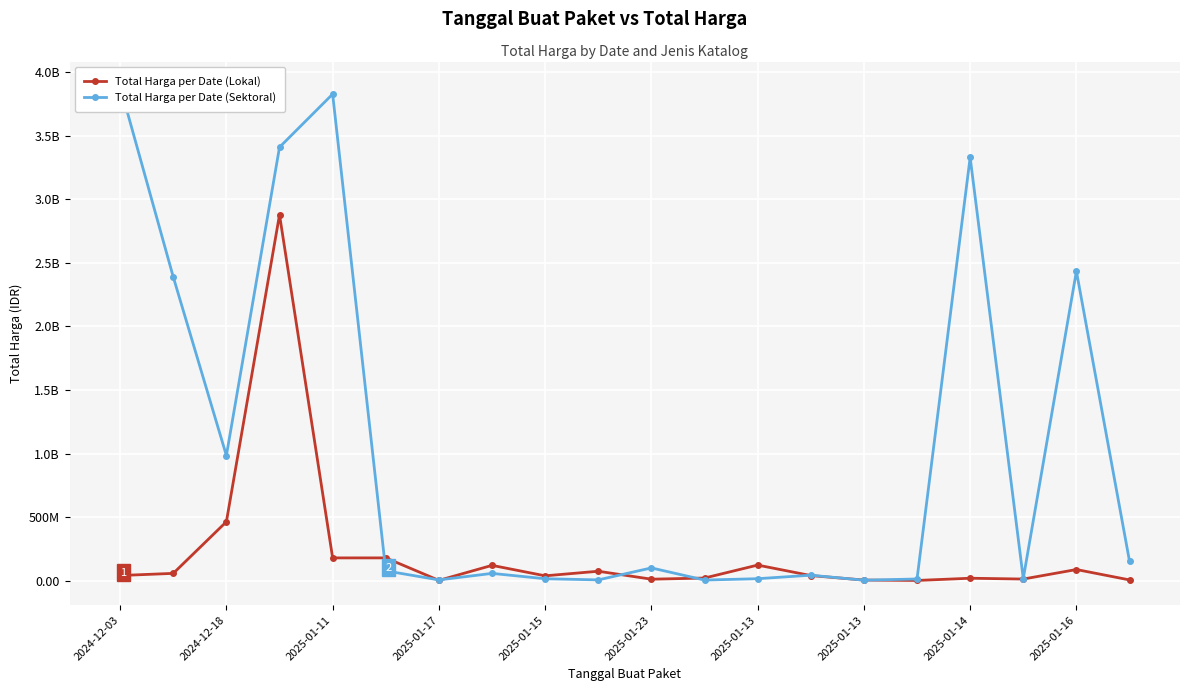

Which series ends up on top after the final intersection of Total Harga per Date (Lokal) and Total Harga per Date (Sektoral)?

Total Harga per Date (Sektoral)